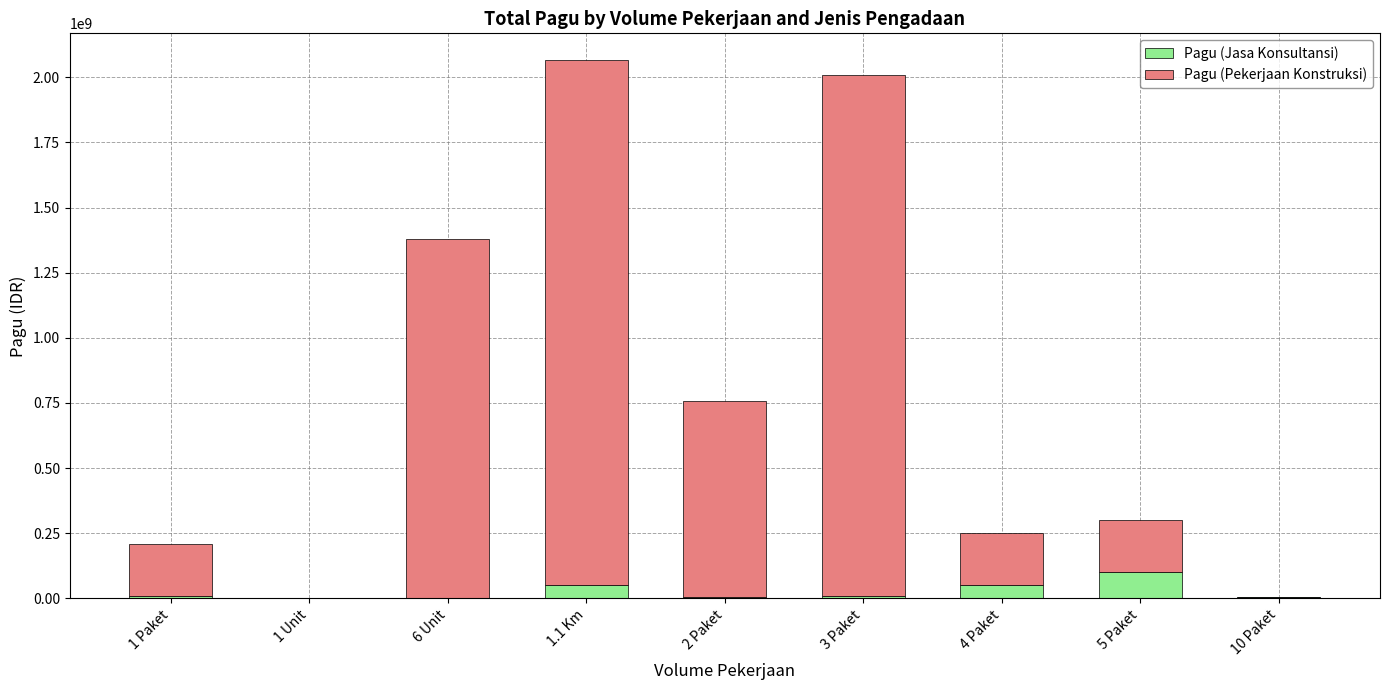

What is the maximum value for Pagu (Jasa Konsultansi)?

100000000